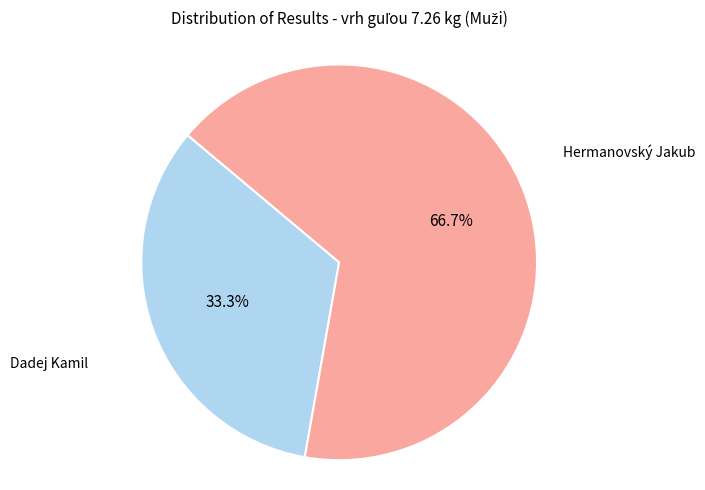

Is there any slice that represents more than half of the pie?

Yes